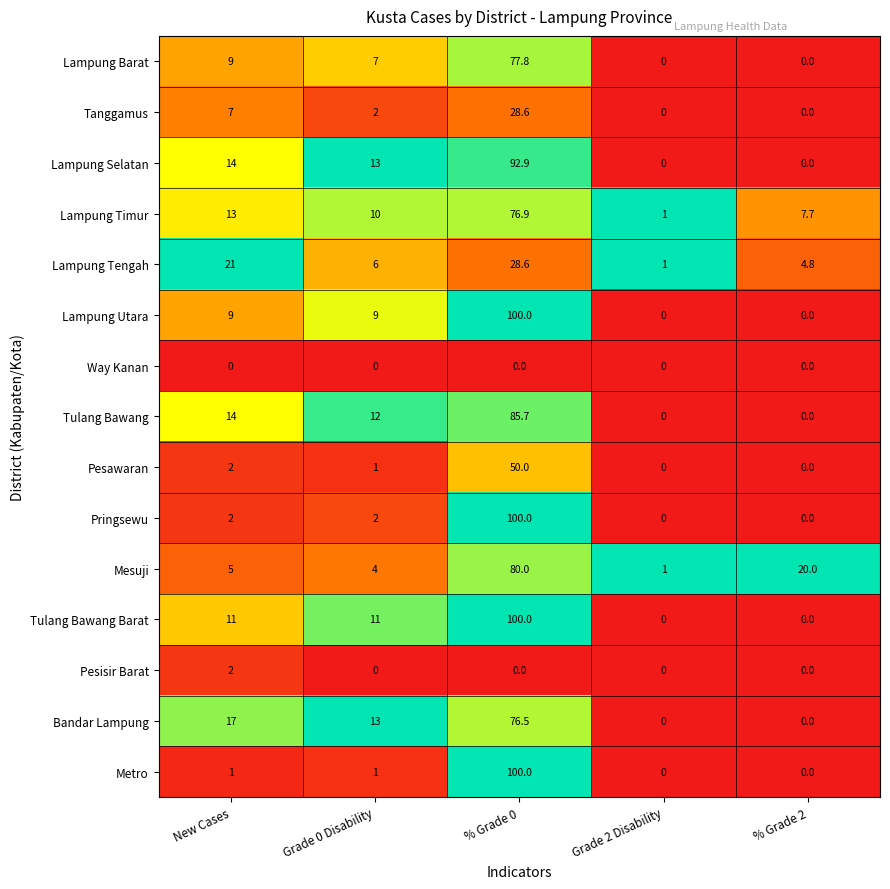

List the labels in order of Lampung Timur value, smallest first.

Grade 2 Disability, % Grade 2, Grade 0 Disability, New Cases, % Grade 0